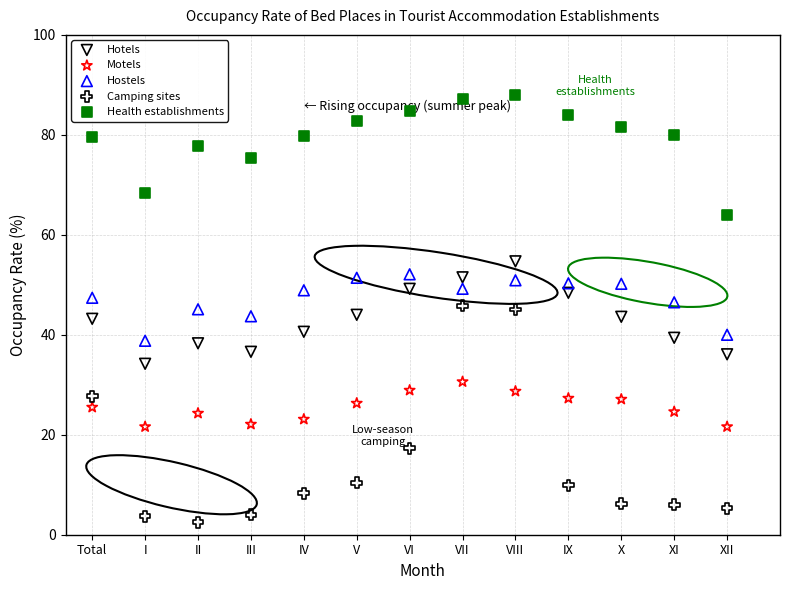

What are all the series names shown in the legend?

Hotels, Motels, Hostels, Camping sites, Health establishments